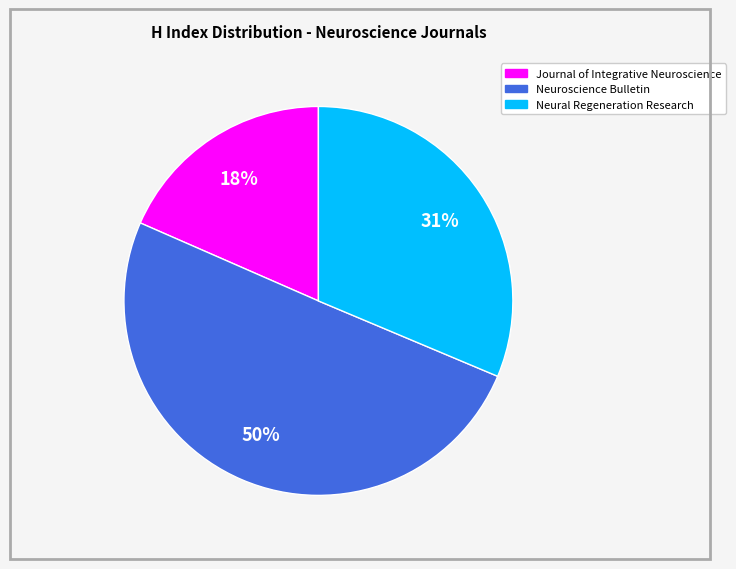

The Neuroscience Bulletin slice represents 44% of the pie. True or false?

False